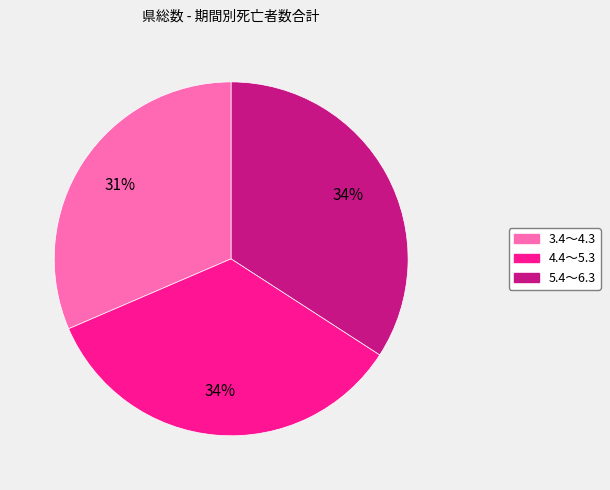

What is the ratio of the value at 3.4～4.3 to the value at 4.4～5.3?

0.9